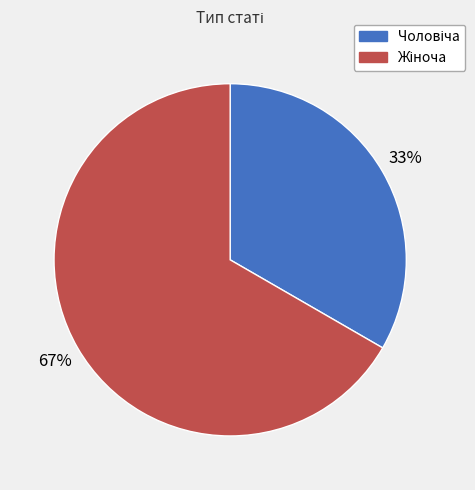

Is there a majority slice in this chart?

Yes